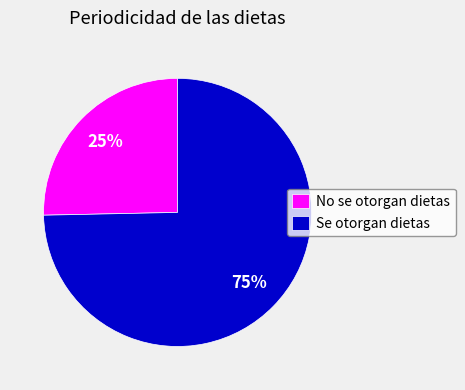

Which category has the smallest portion of the pie?

No se otorgan dietas